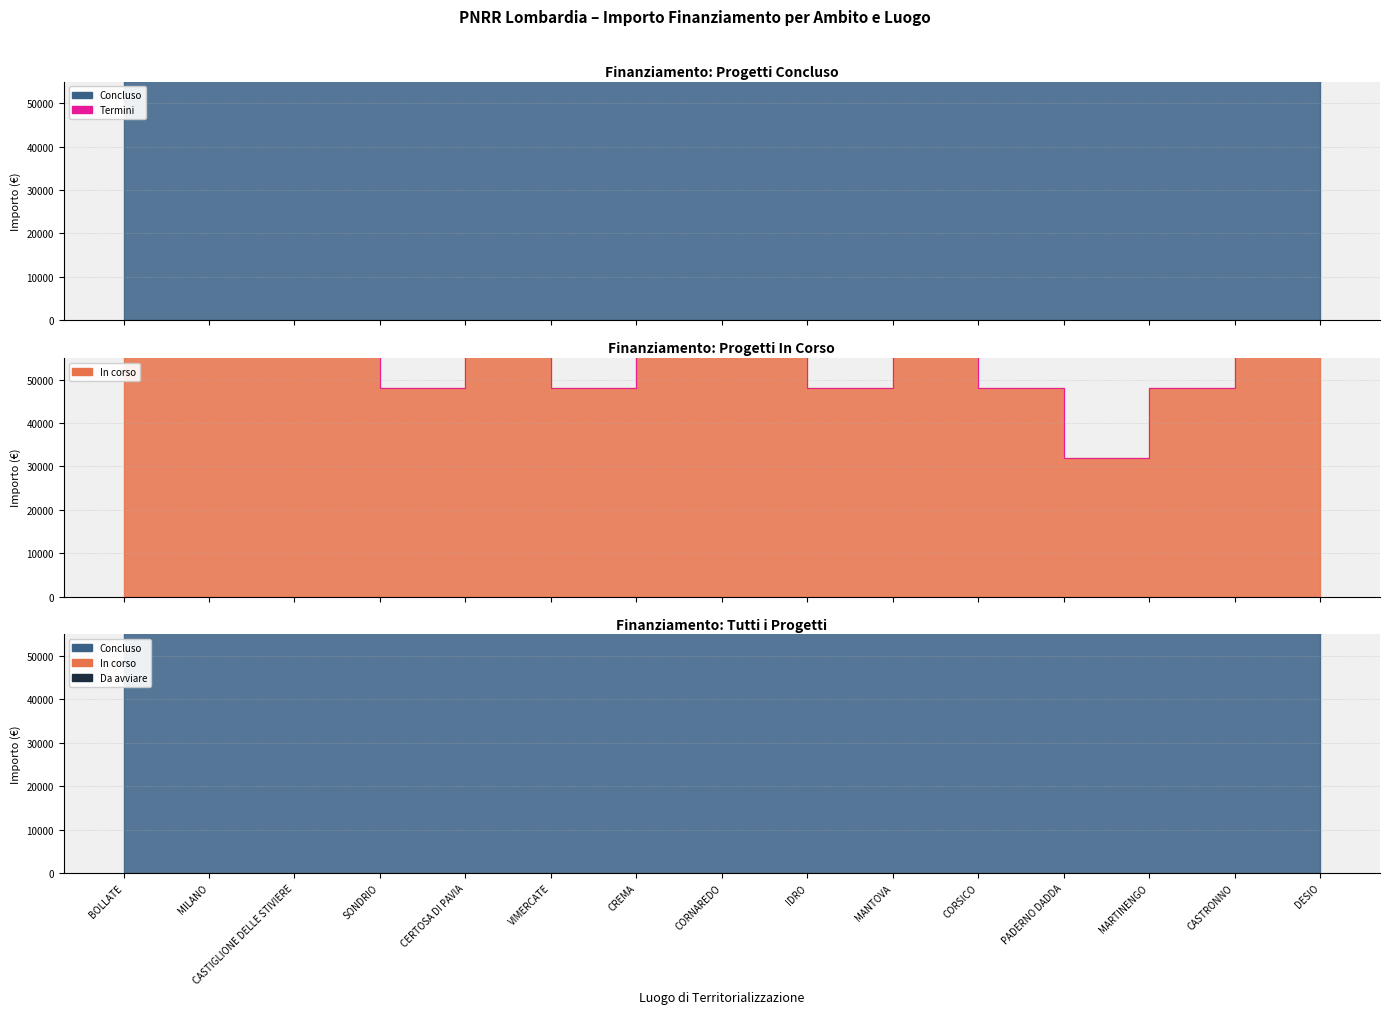

What is the value of the 7th point from the left?

176000